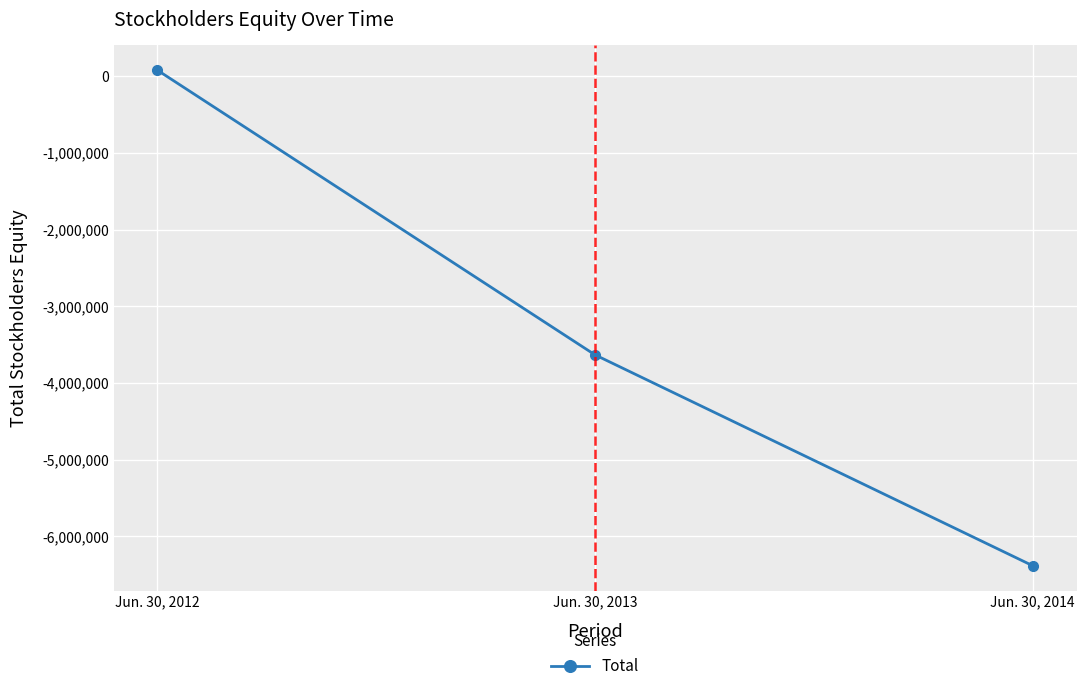

What is the value of the 1st point from the left?

80789